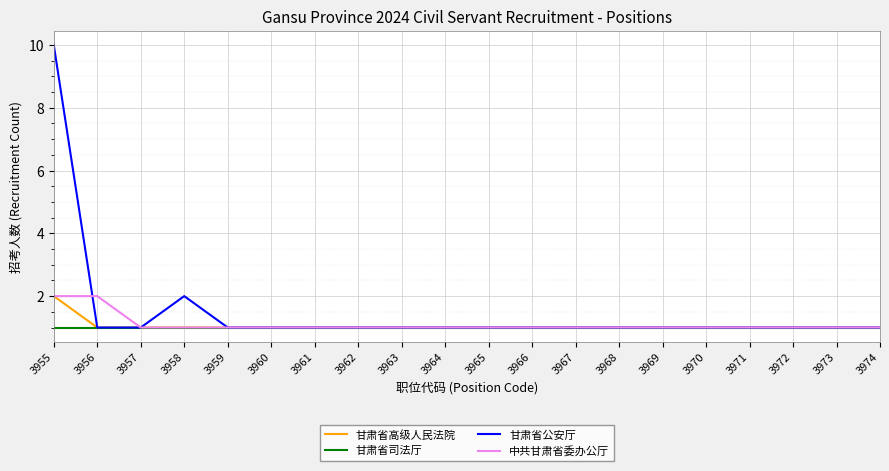

Is it true that 甘肃省公安厅 equals 2 at 3962?

False